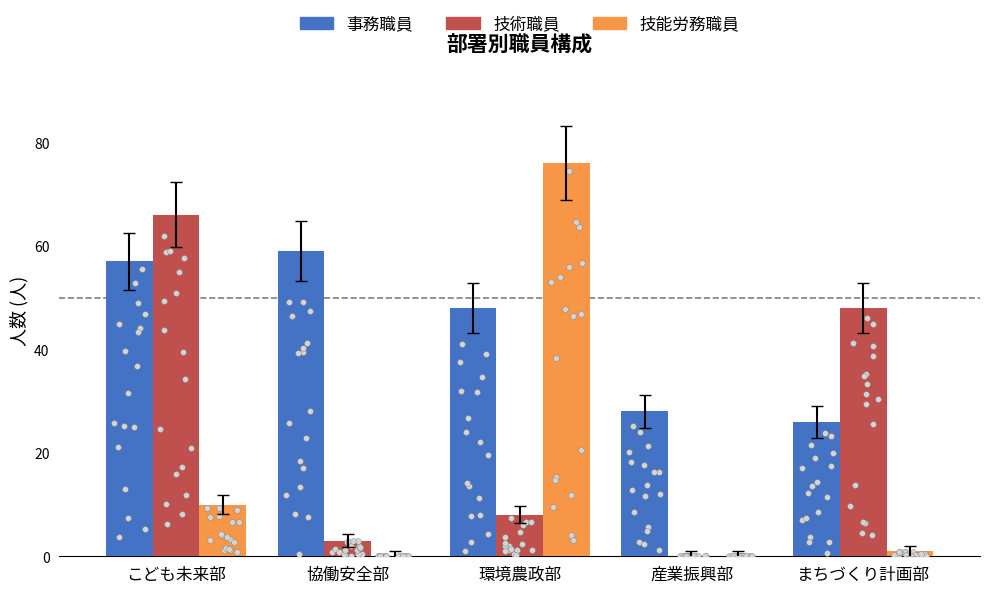

What are all the series names shown in the legend?

事務職員, 技術職員, 技能労務職員